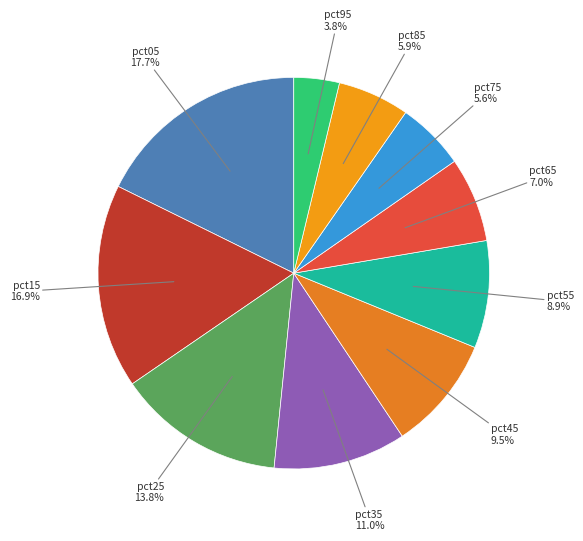

Rank the categories by value from highest to lowest.

pct05, pct15, pct25, pct35, pct45, pct55, pct65, pct85, pct75, pct95